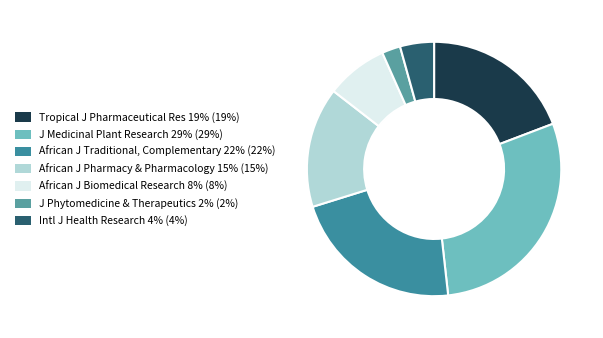

Count the number of slices in the pie.

7